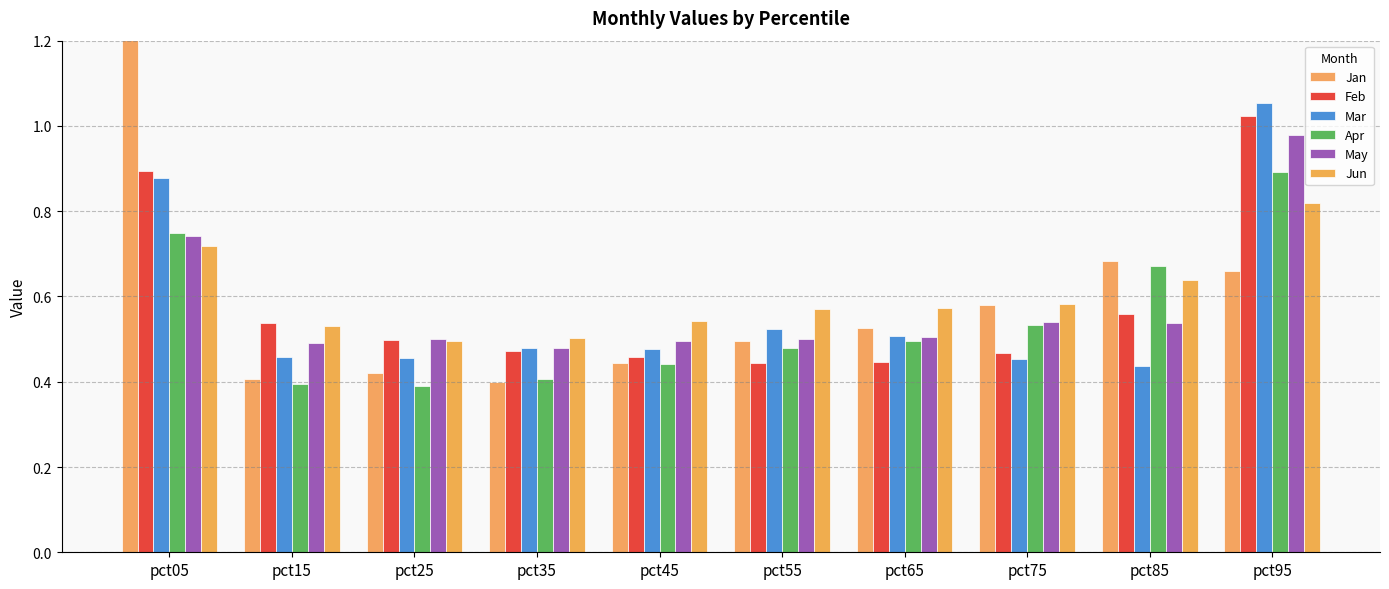

The value of May at pct45 is 0.5. True or false?

True